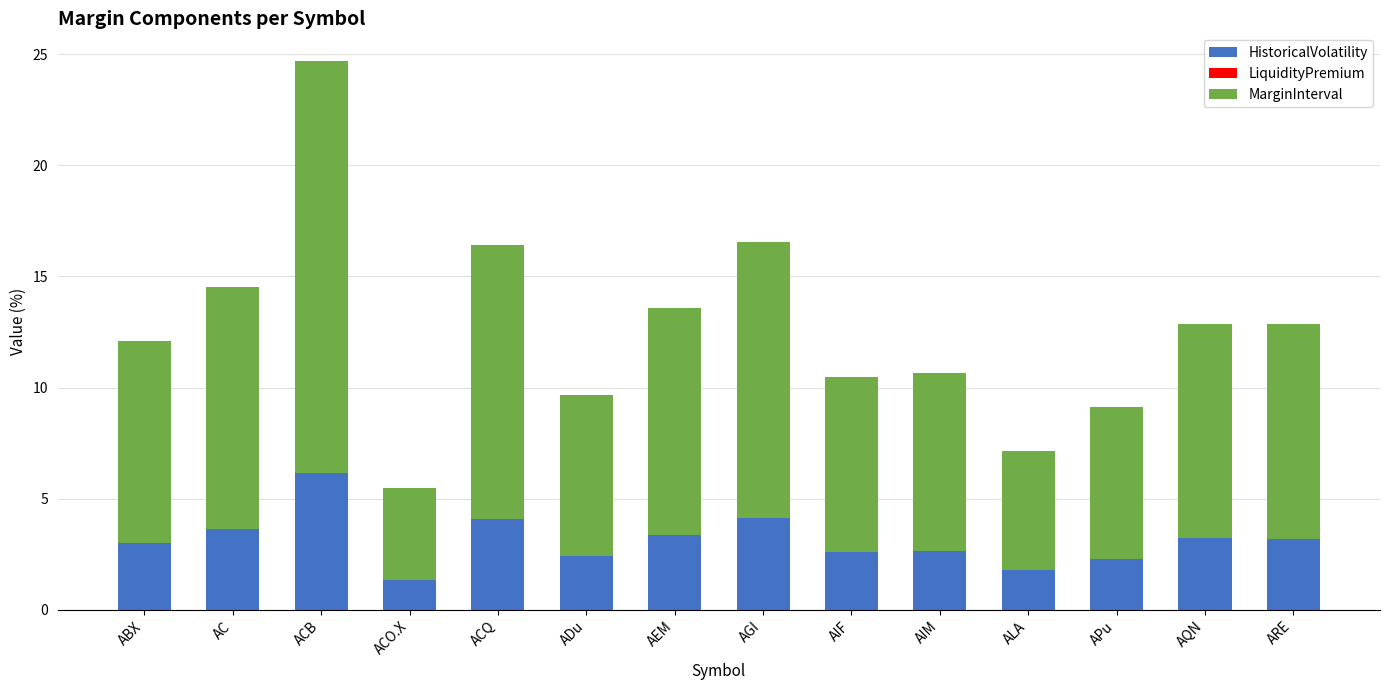

The value of HistoricalVolatility at AIF is 1.6. True or false?

False